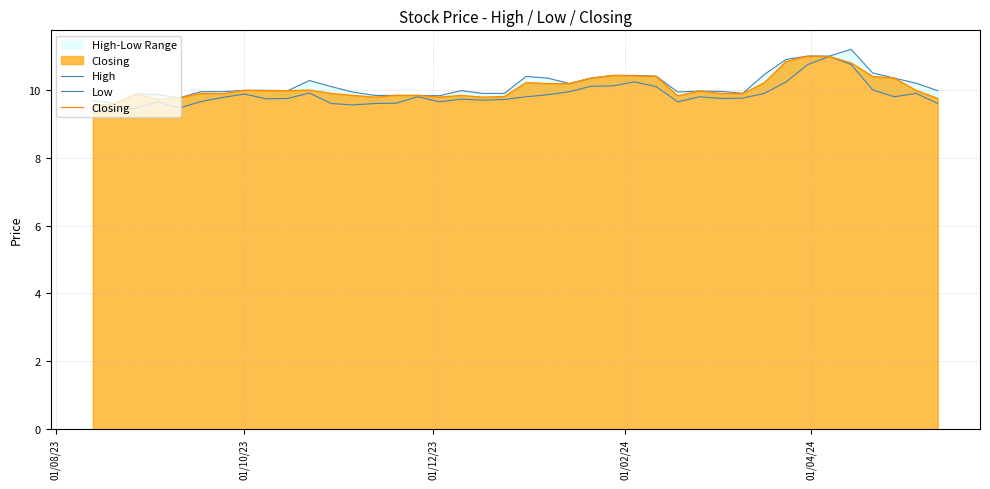

List the series in order of their peak value, lowest first.

Low, Closing, High